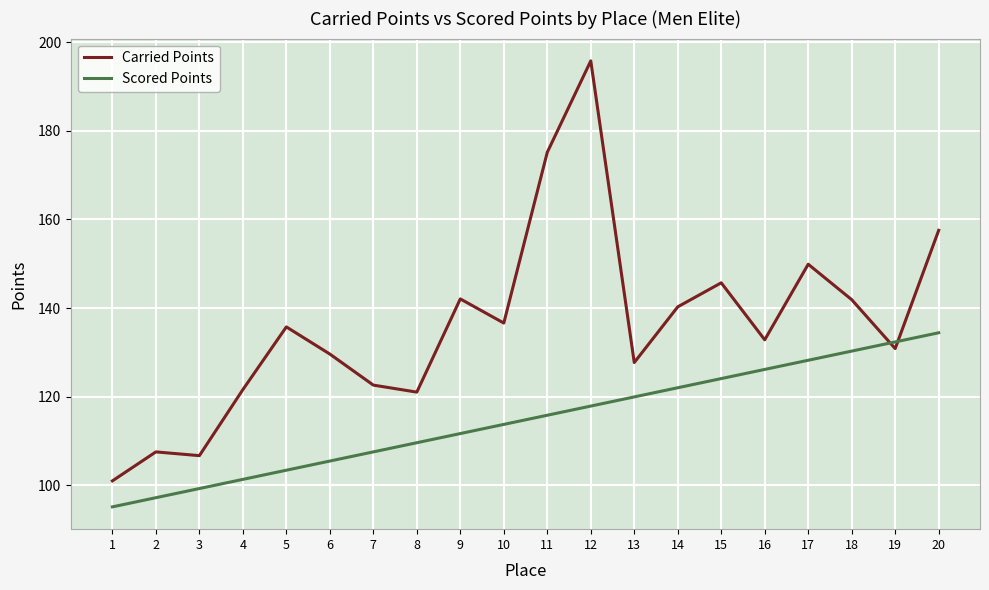

After their last crossing, which series has the higher values: Scored Points or Carried Points?

Carried Points